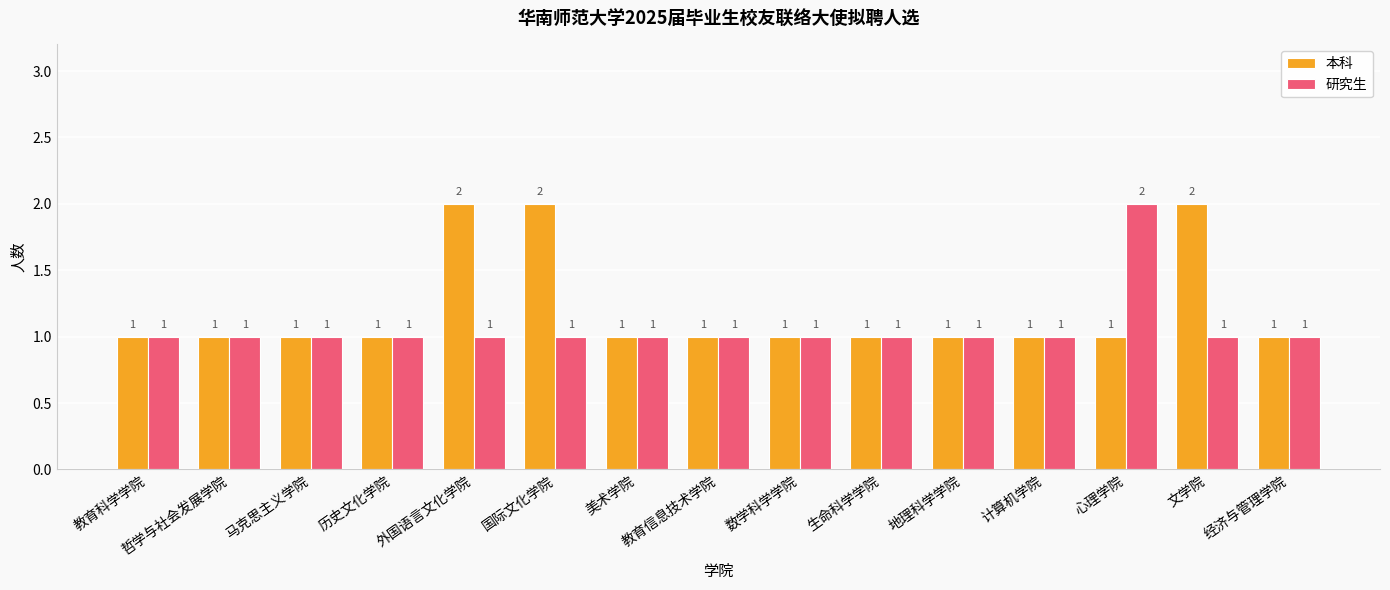

What is the difference between the maximum and minimum values in the 研究生 series?

1